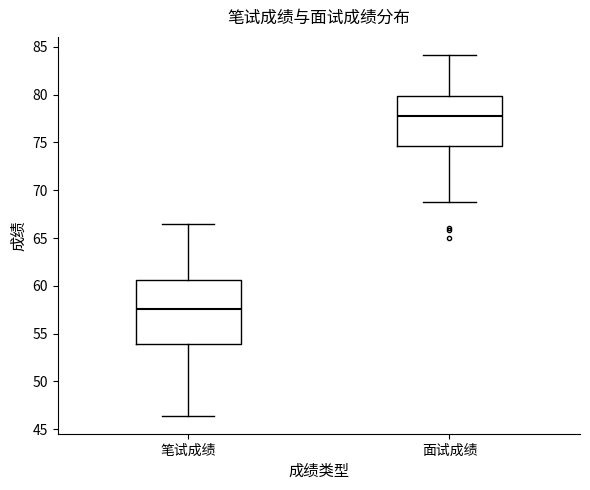

Reading left to right, read every box against the y-axis: the position of its median line, the range the box covers, and the ends of its whiskers. The values are not printed on the chart, so give them approximately, as read against the axis.

笔试成绩: median 57.5, box 54.0 to 60.5, whiskers 46.5 to 66.5
面试成绩: median 77.5, box 74.5 to 80.0, whiskers 69.0 to 84.0